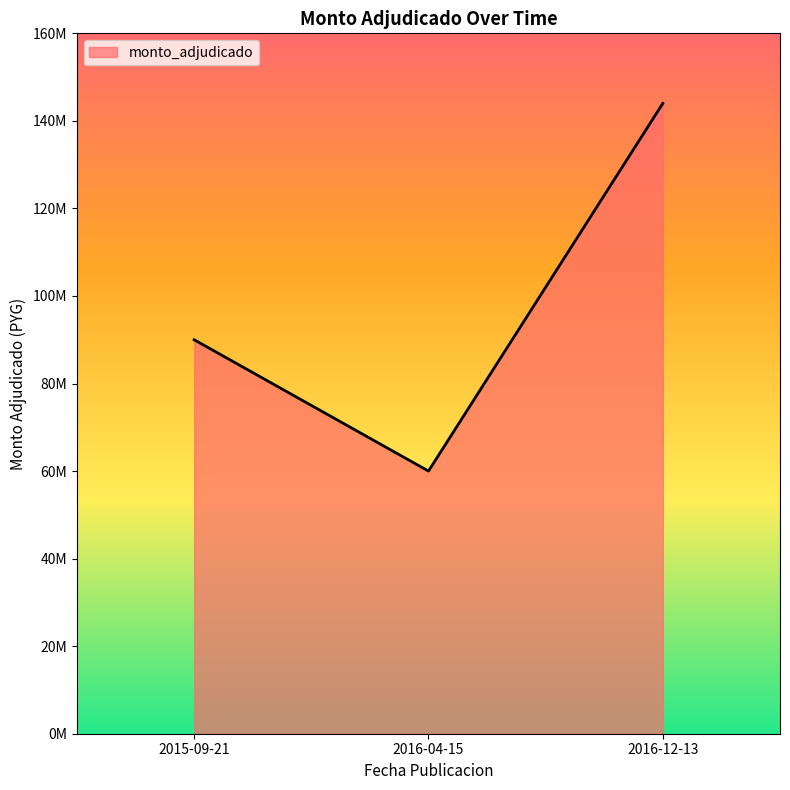

Which label corresponds to the largest value in the chart?

2016-12-13